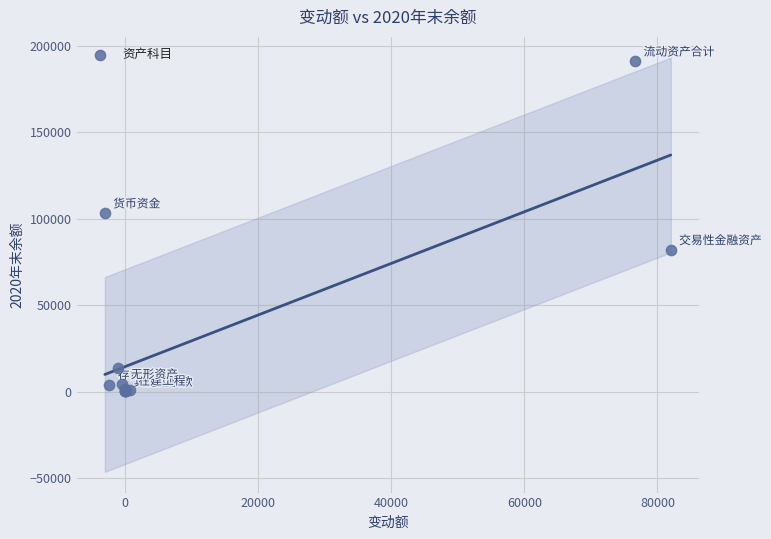

What Y value in the scatter plot is closest to 95571?

103184.2